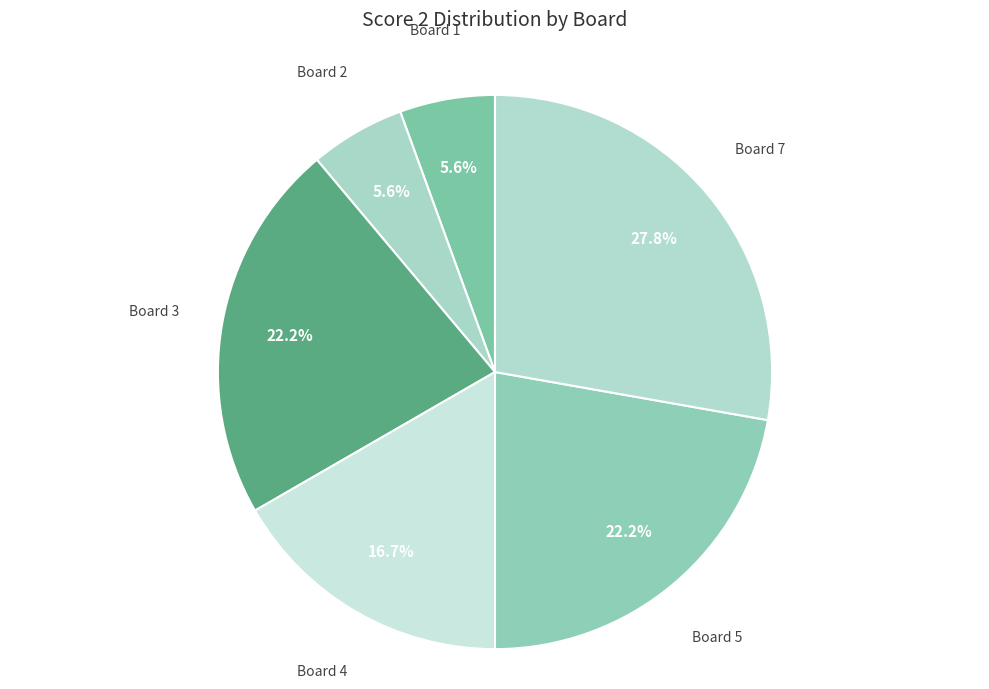

Does Board 7 account for over 50% of the chart?

No